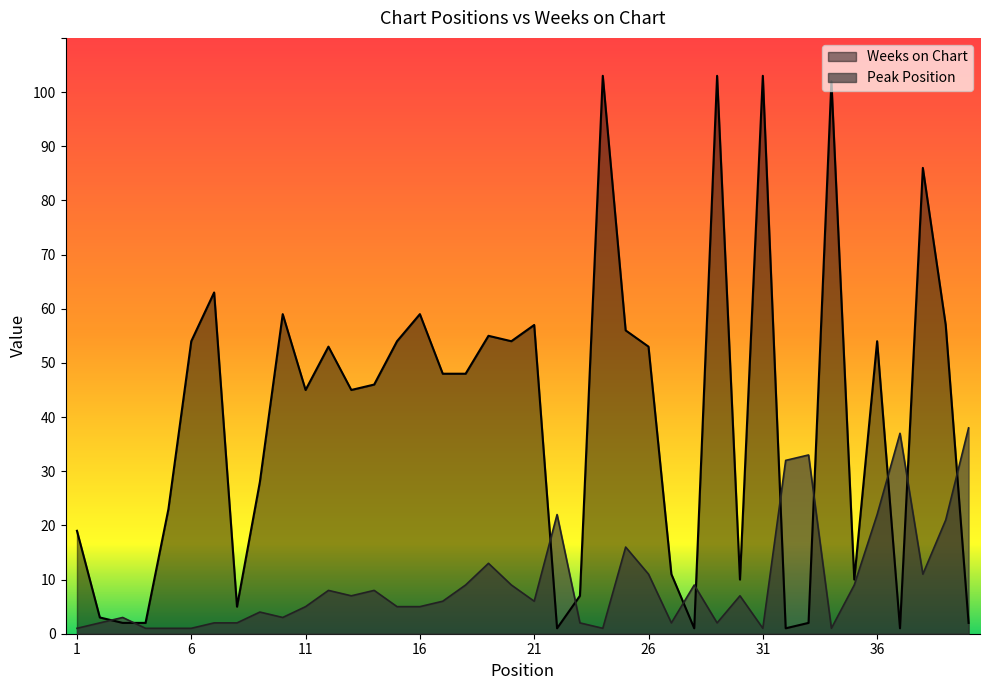

Reading right to left, list all the values displayed in this chart.

Peak Position: 38	21	11	37	22	9	1	33	32	1	7	2	9	2	11	16	1	2	22	6	9	13	9	6	5	5	8	7	8	5	3	4	2	2	1	1	1	3	2	1
Weeks on Chart: 2	57	86	1	54	10	102	2	1	103	10	103	1	11	53	56	103	7	1	57	54	55	48	48	59	54	46	45	53	45	59	28	5	63	54	23	2	2	3	19